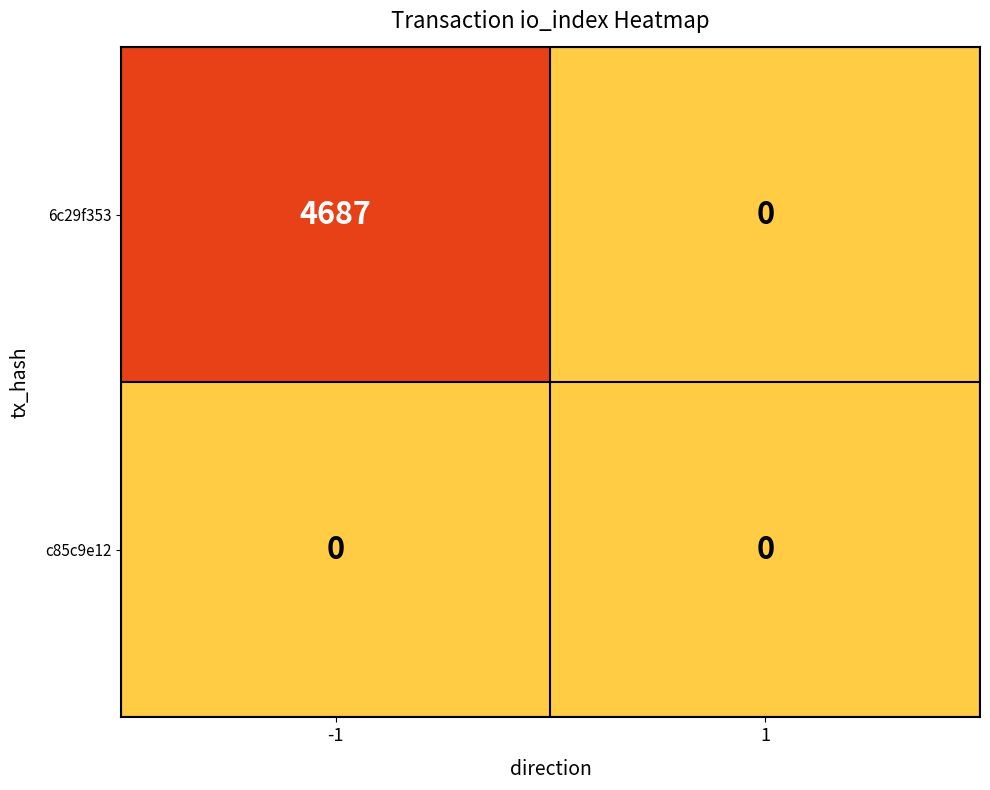

At which category is the sum across all series the highest?

-1